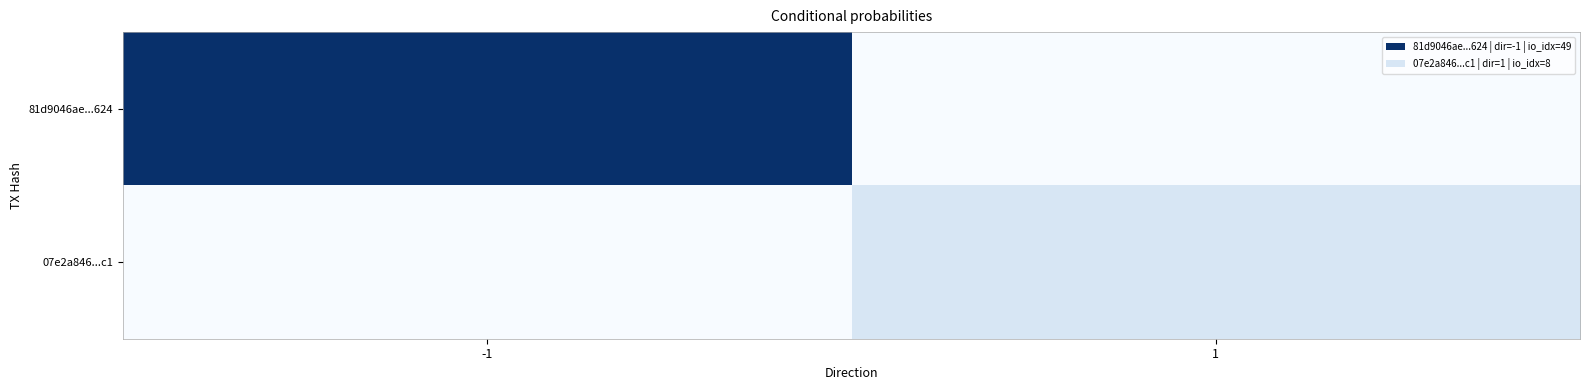

How many distinct data groups are displayed?

2